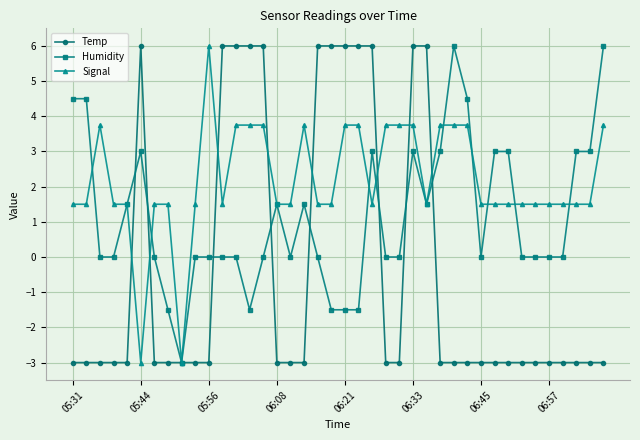

True or false: Signal has more than 0 points higher than both neighbors.

True